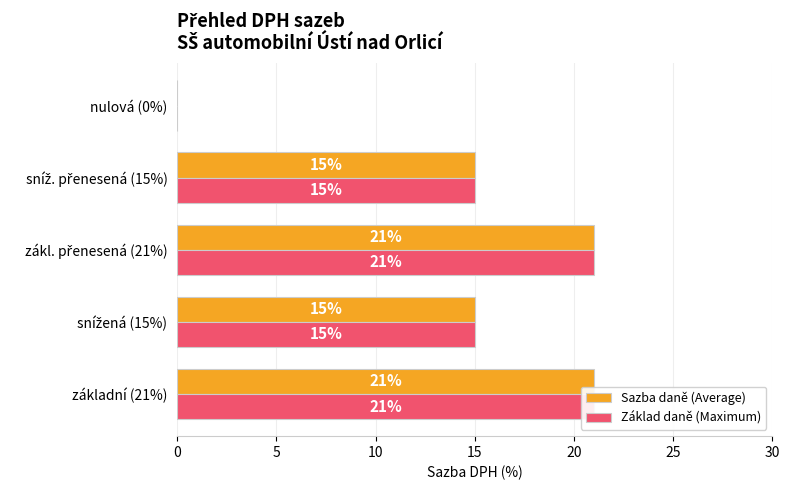

How many bars are there in total?

10